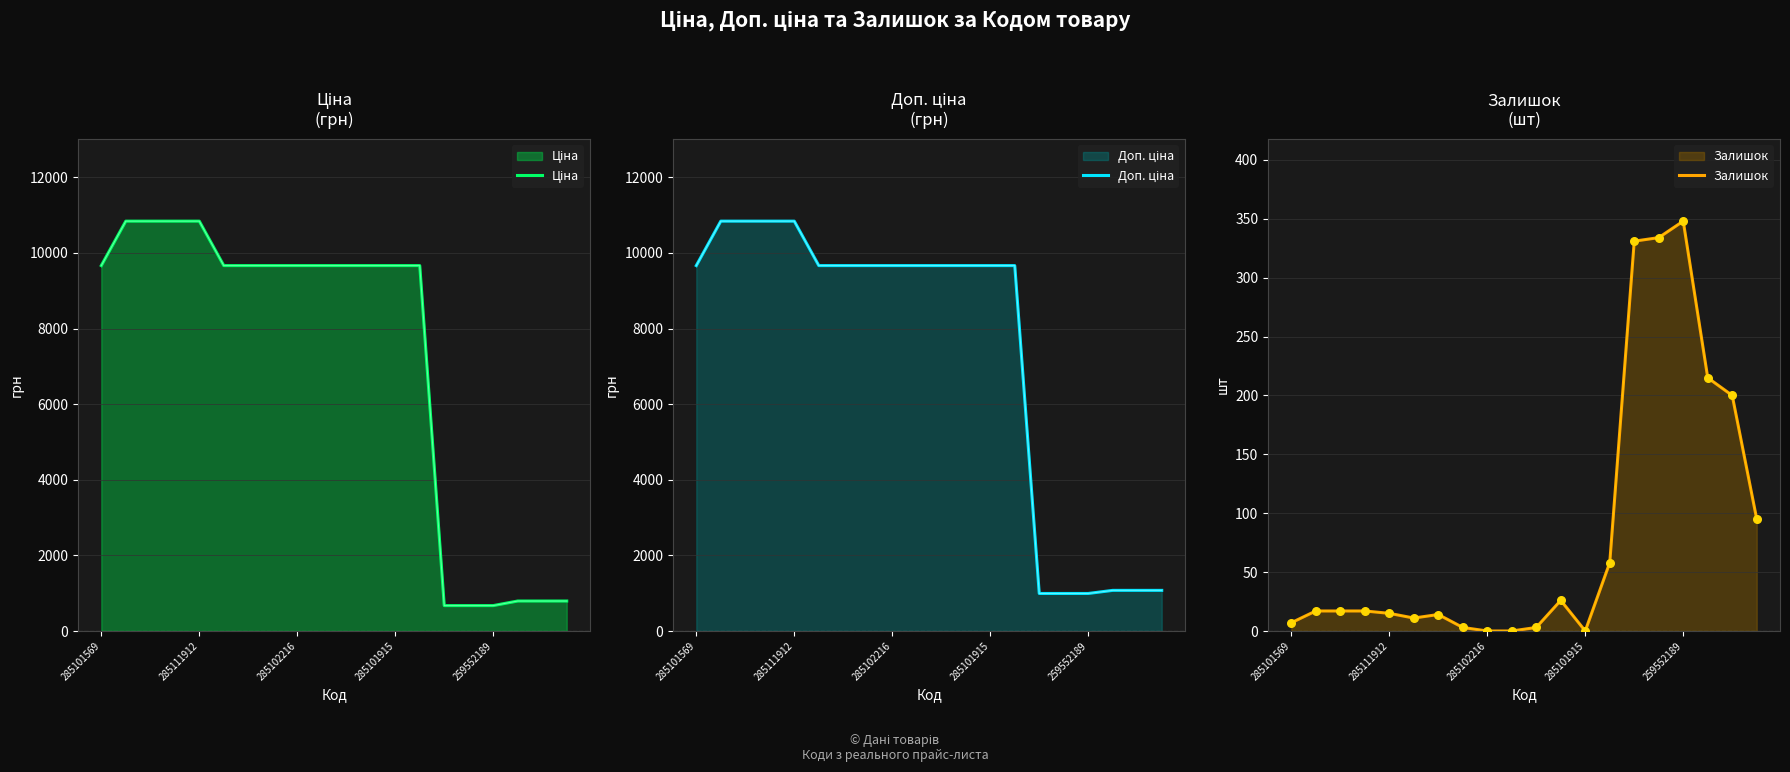

Is the value of Залишок at 11 greater than the value of Доп. ціна at 10?

No